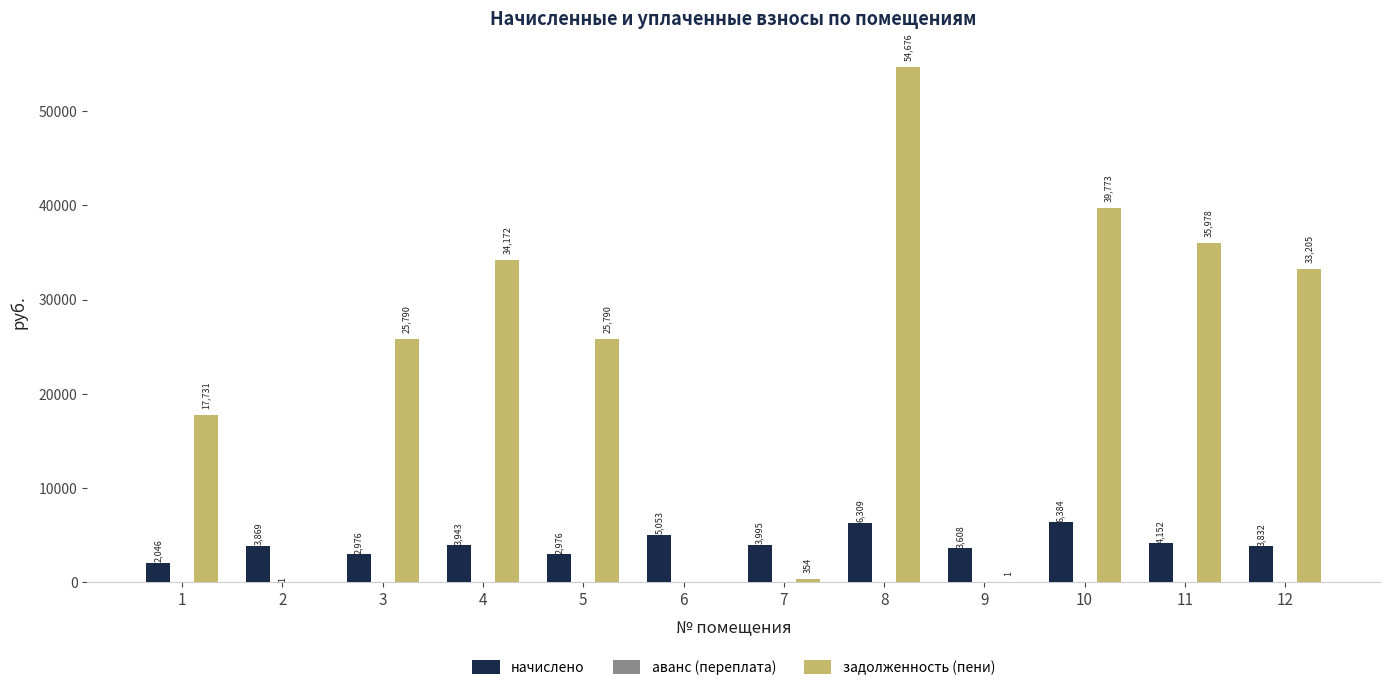

What is the maximum value for начислено?

6383.5